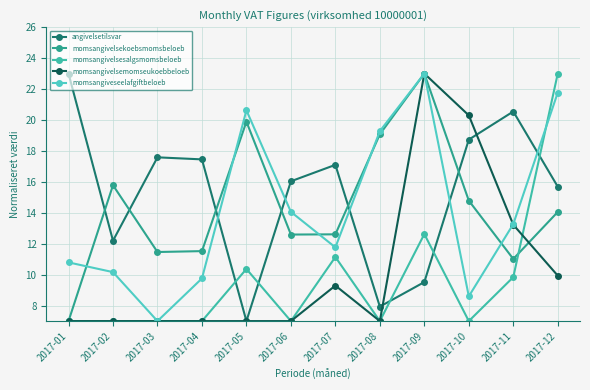

How many lines are shown in the chart?

5